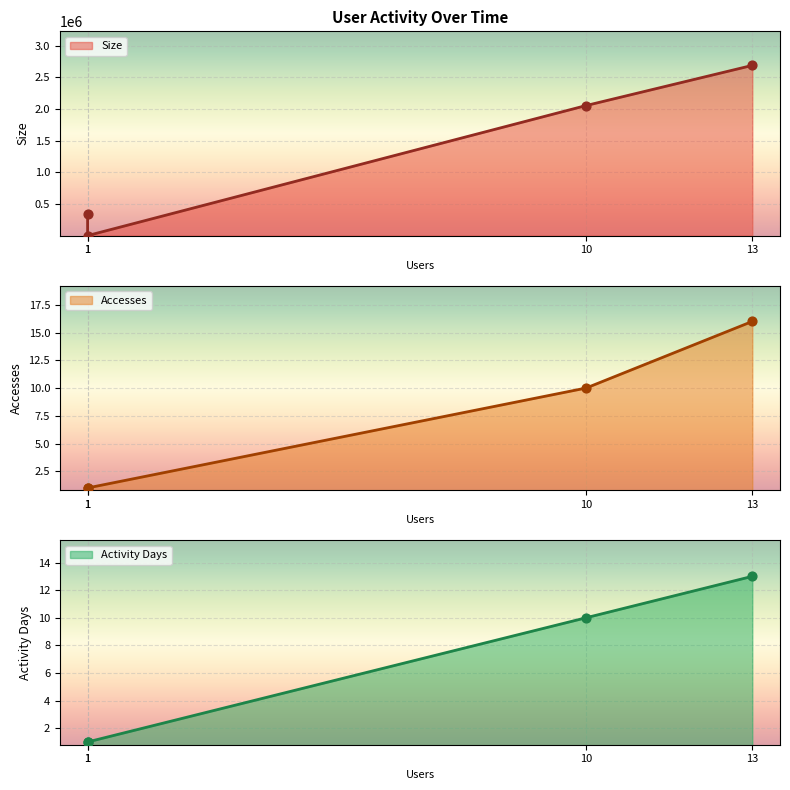

What is the total value across all series at 10?

2054921